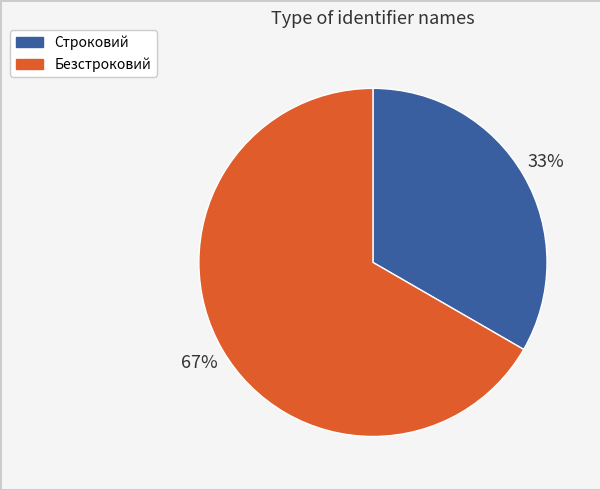

What is the ratio of the value at Строковий to the value at Безстроковий?

0.5